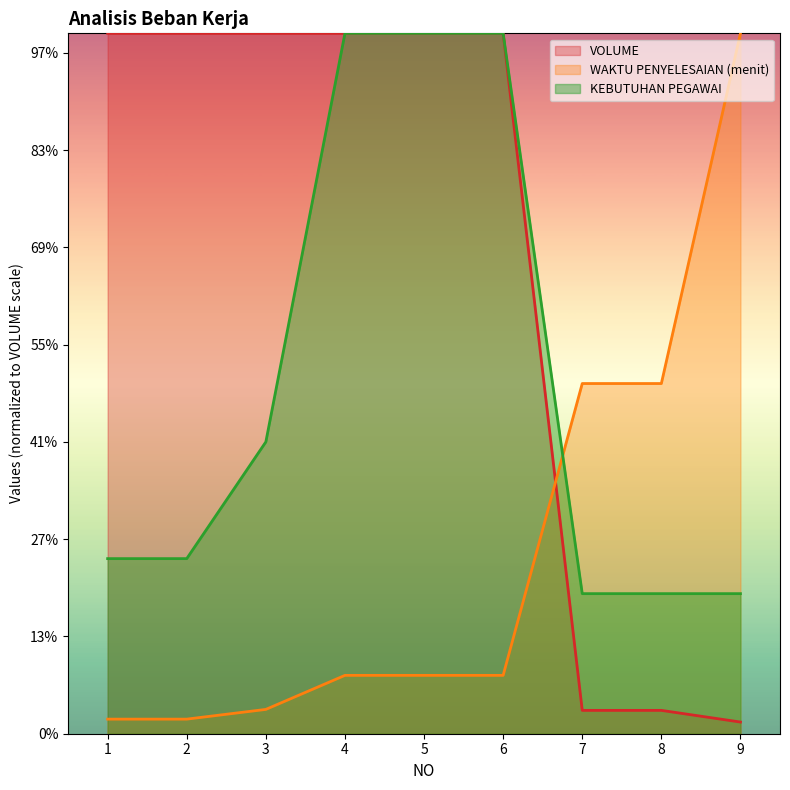

Between 6 and 7, which is larger?

6